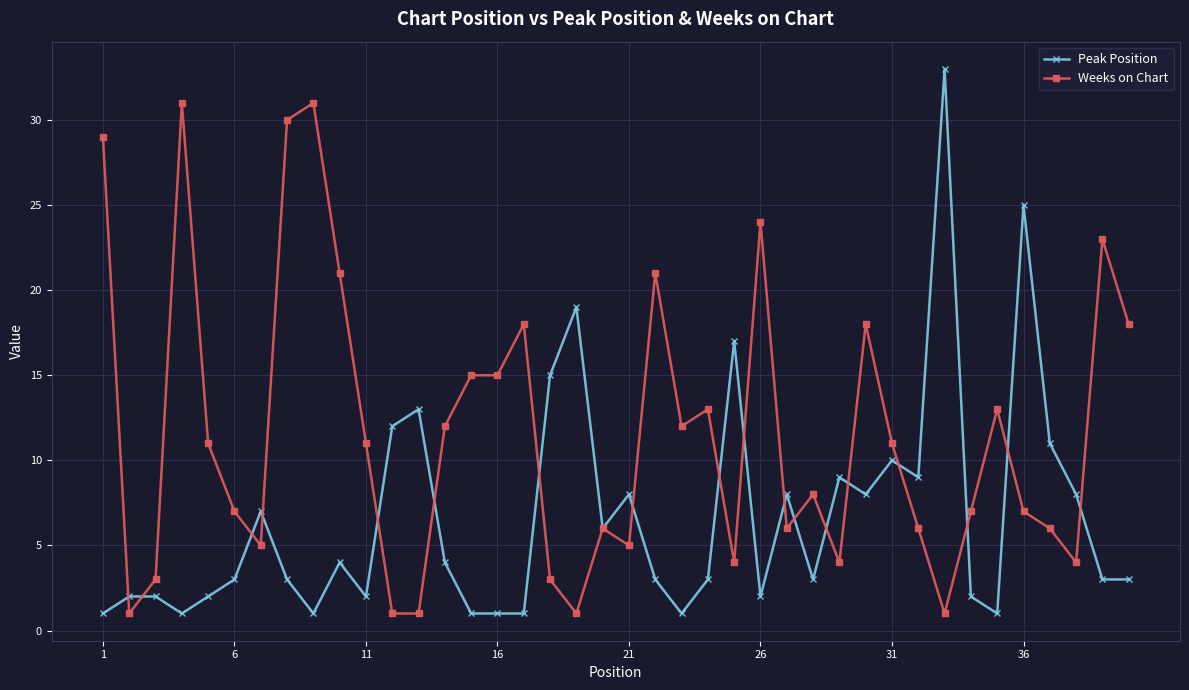

Rank the series by their maximum value, from highest to lowest.

Peak Position, Weeks on Chart